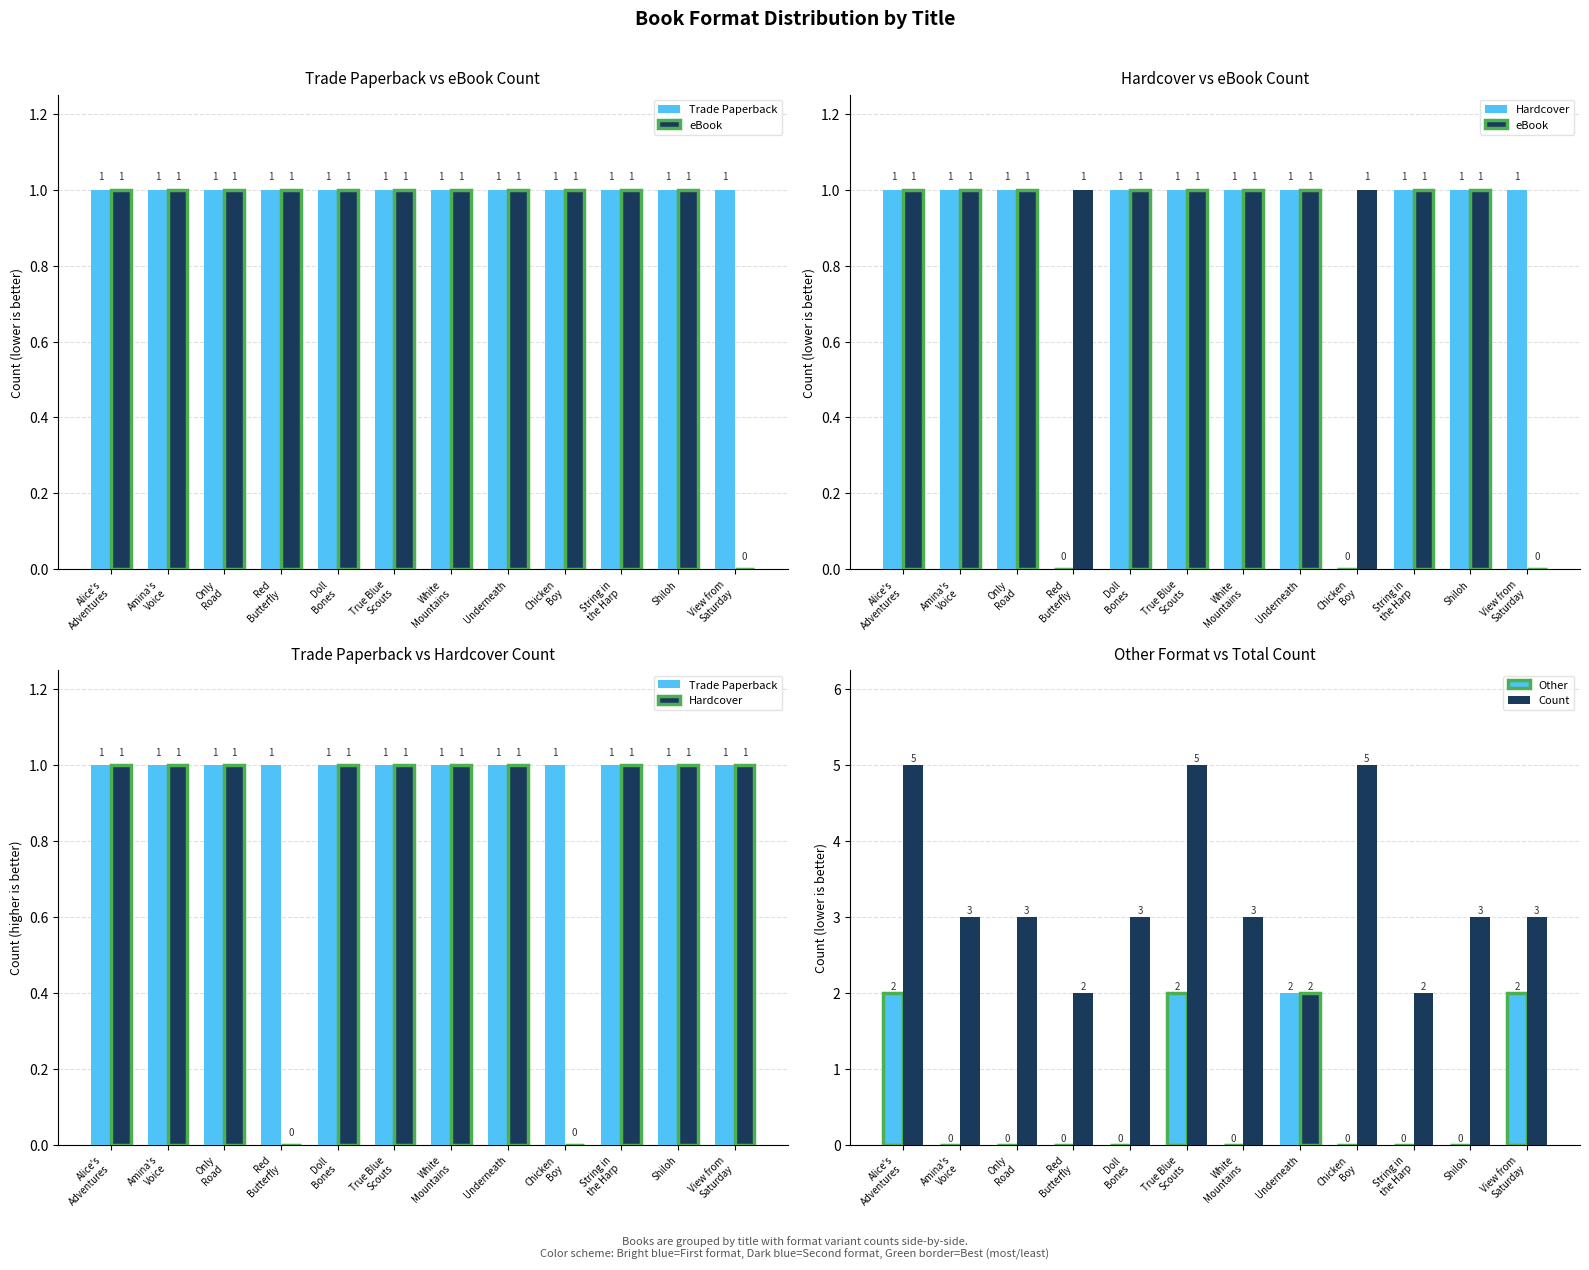

What is the average value of the Other series?

1